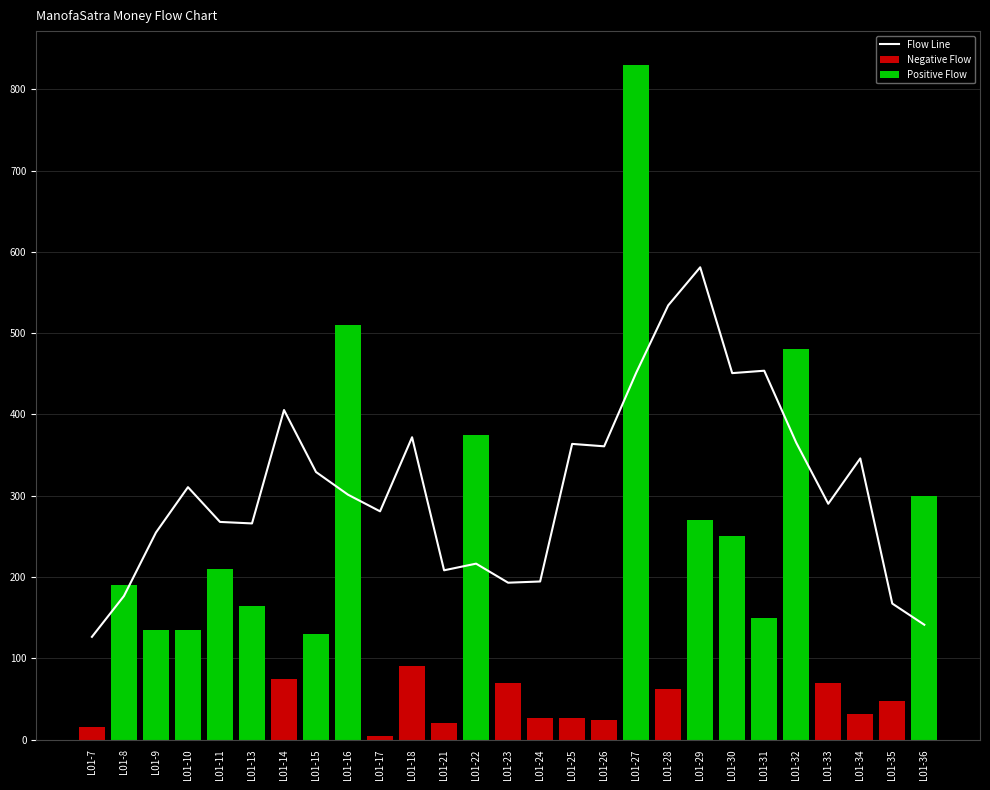

What is the ratio of the value at L01-16 to the value at L01-25?

0.8